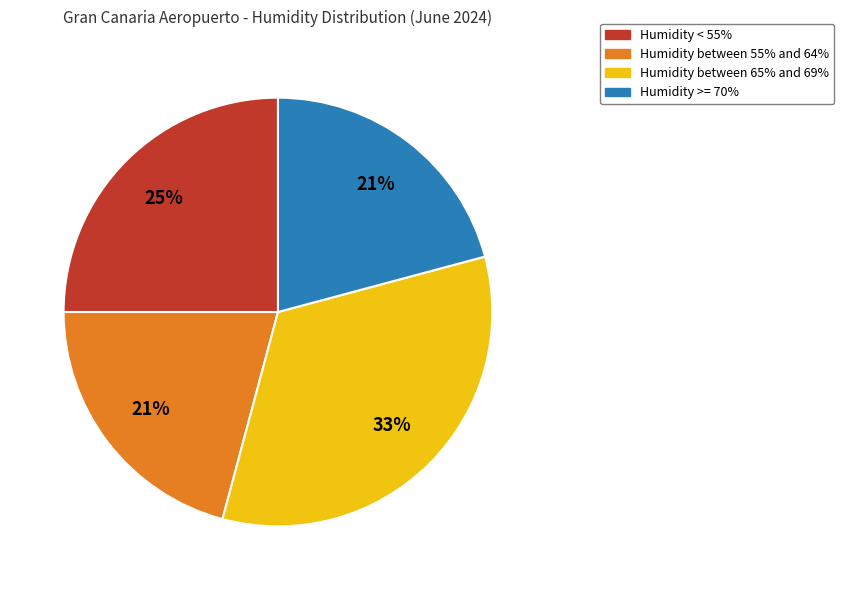

To the nearest percent, what is the average slice percentage?

25%